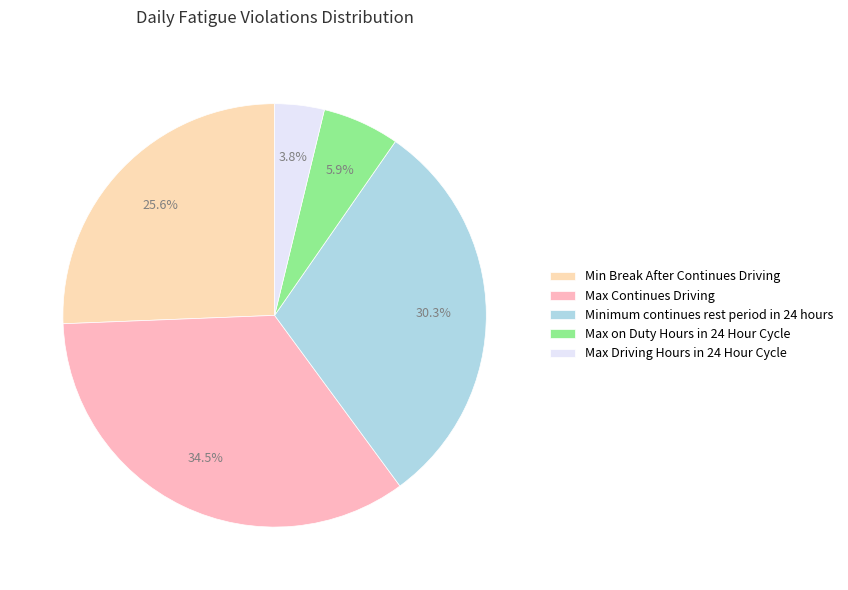

What percentage is the Min Break After Continues Driving slice, to the nearest percent?

26%